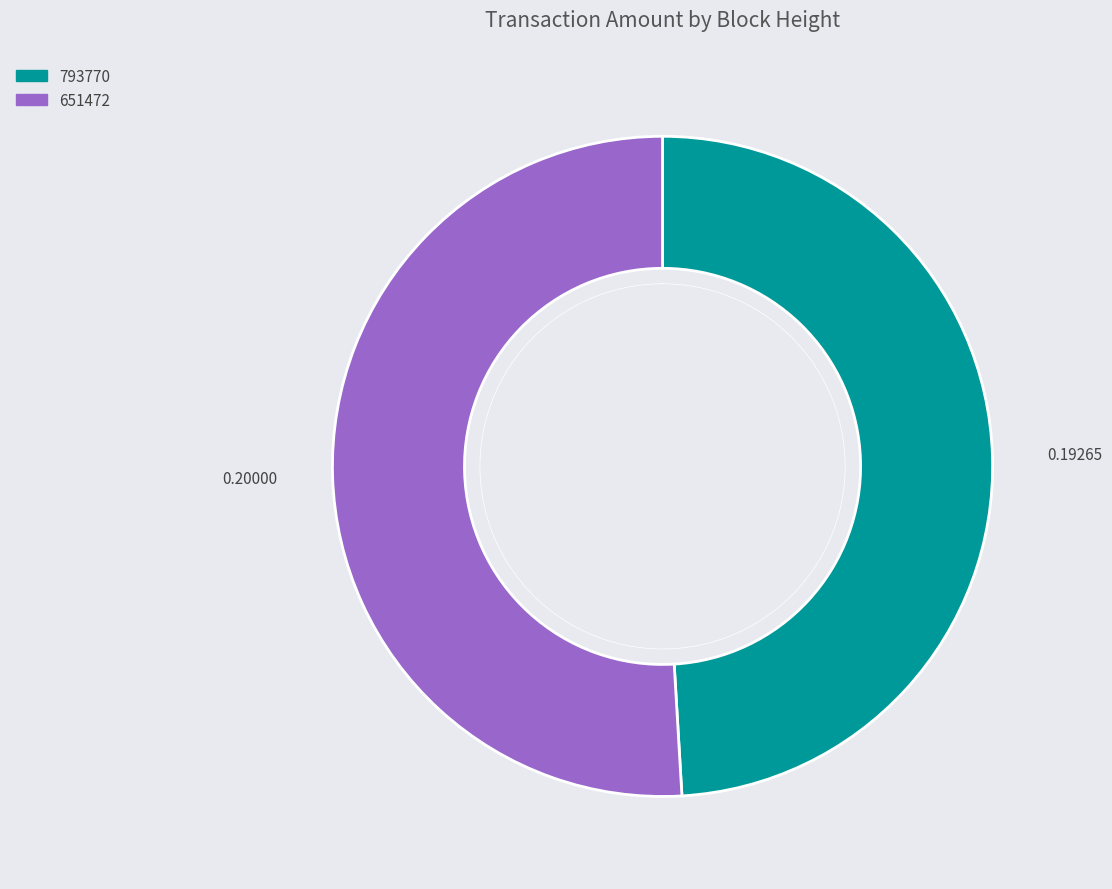

Does 793770 account for over 50% of the chart?

No